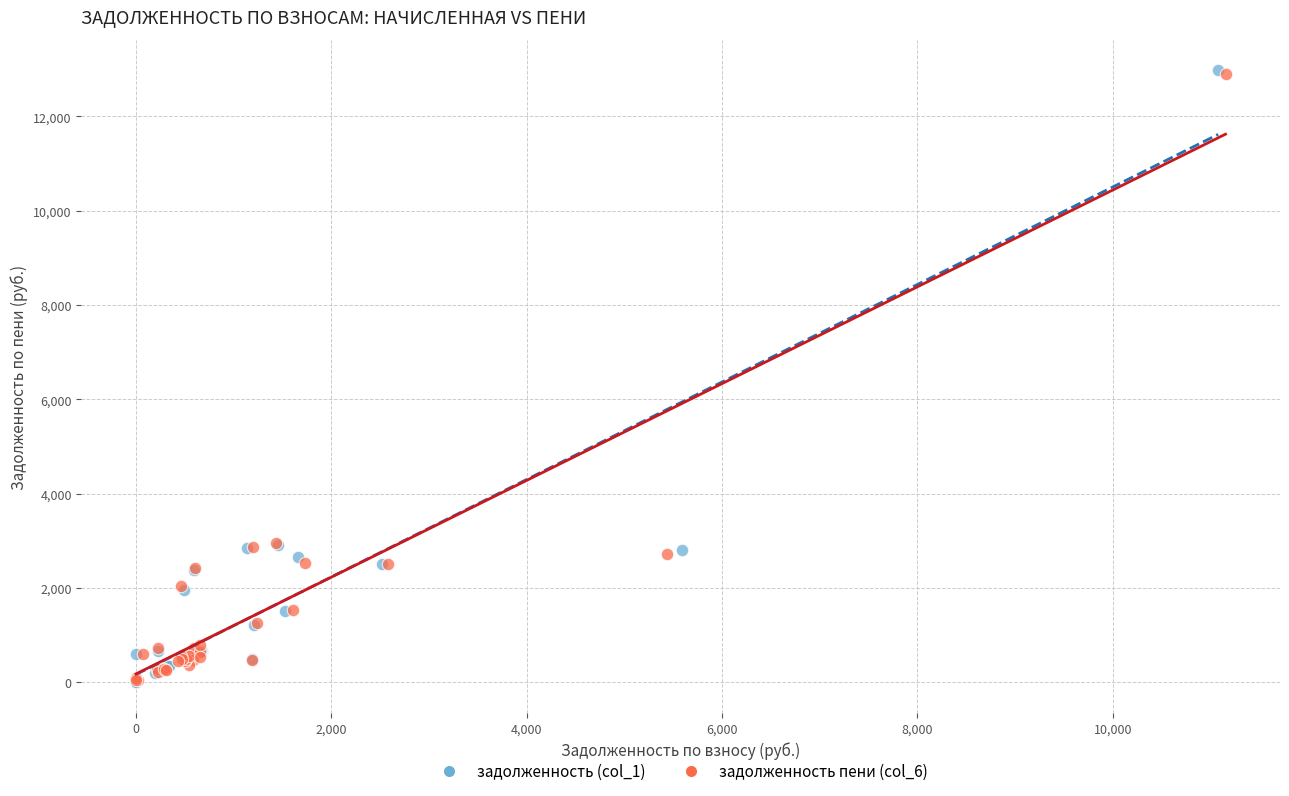

Which series has the largest Y range (max minus min)?

задолженность (col_1)